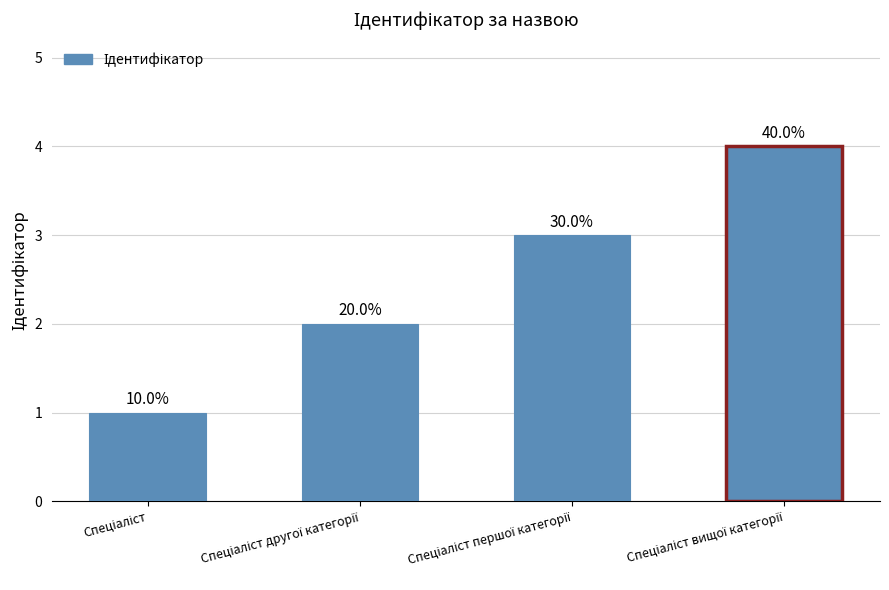

Does the chart contain any negative values?

No